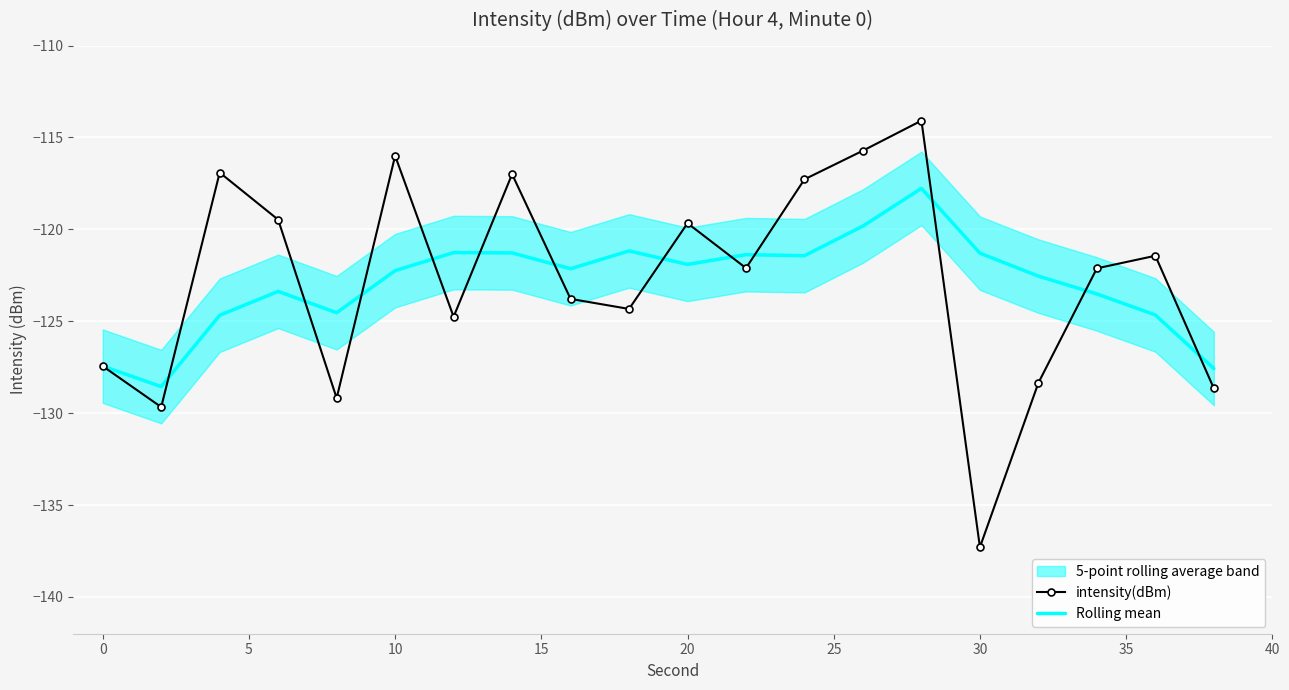

The intensity(dBm) series shows -192.2 at 10. True or false?

False